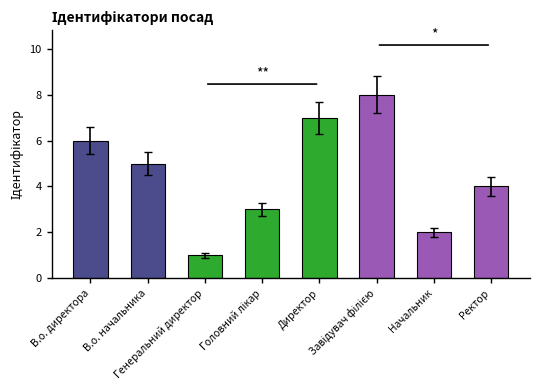

Between Директор and В.о. директора, which is larger?

Директор